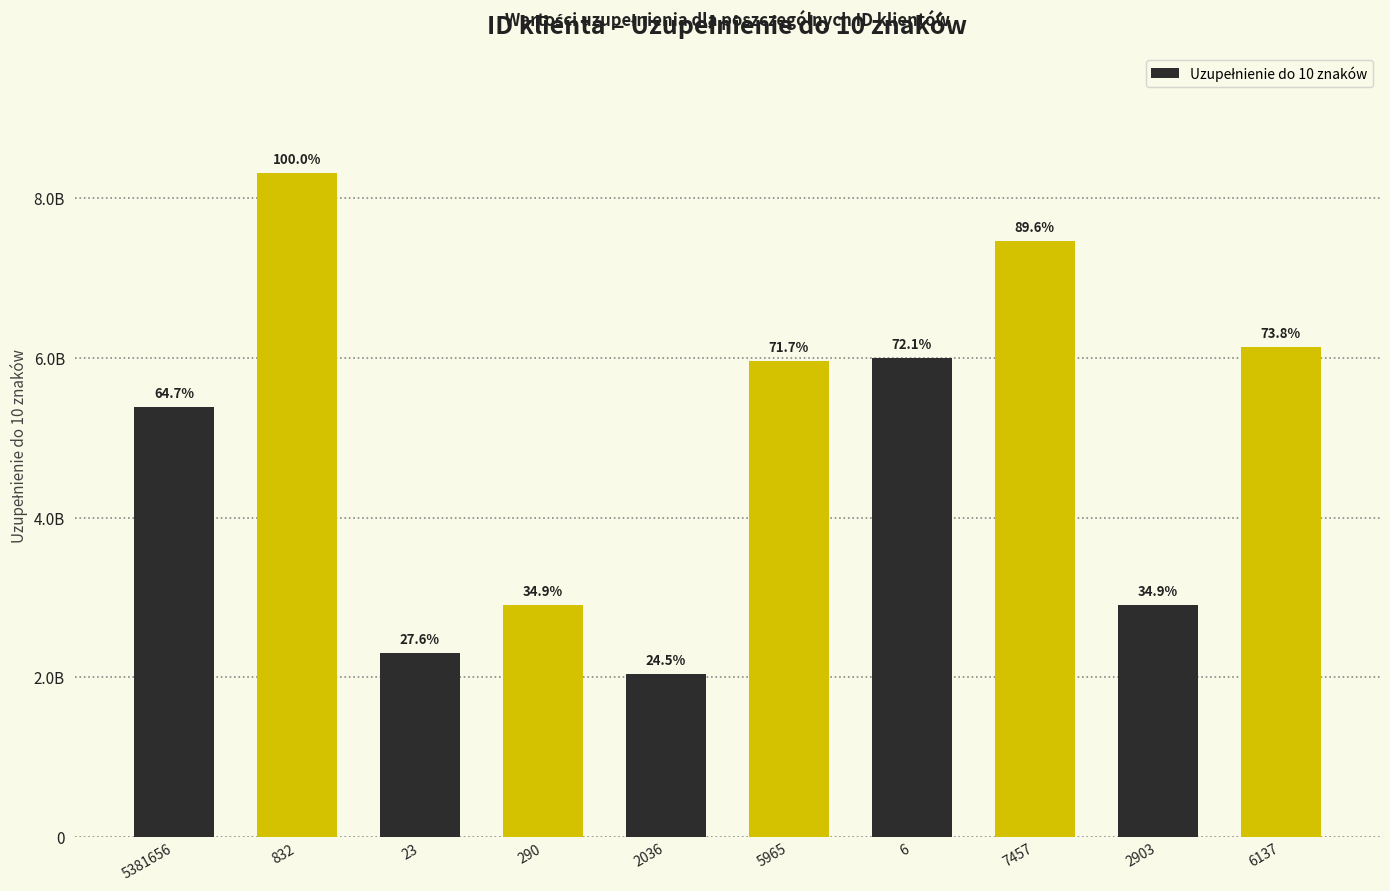

Does the chart contain any negative values?

No